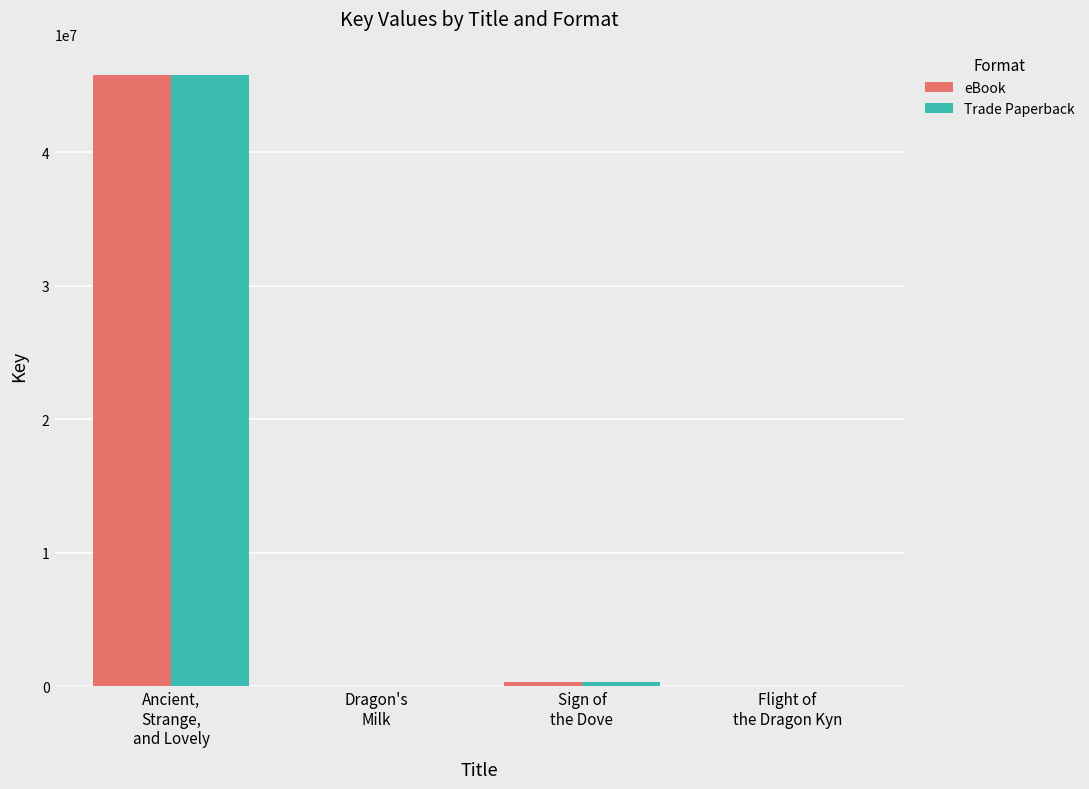

What is the sum of all Trade Paperback values?

46151930